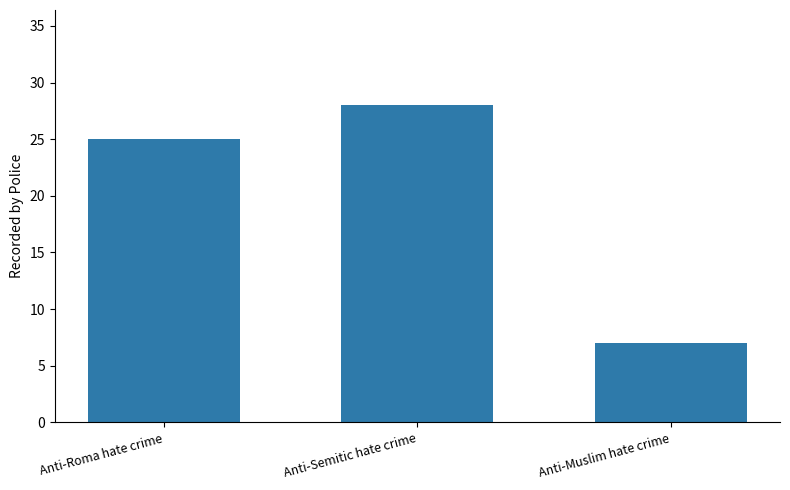

The value at Anti-Muslim hate crime is 12. True or false?

False